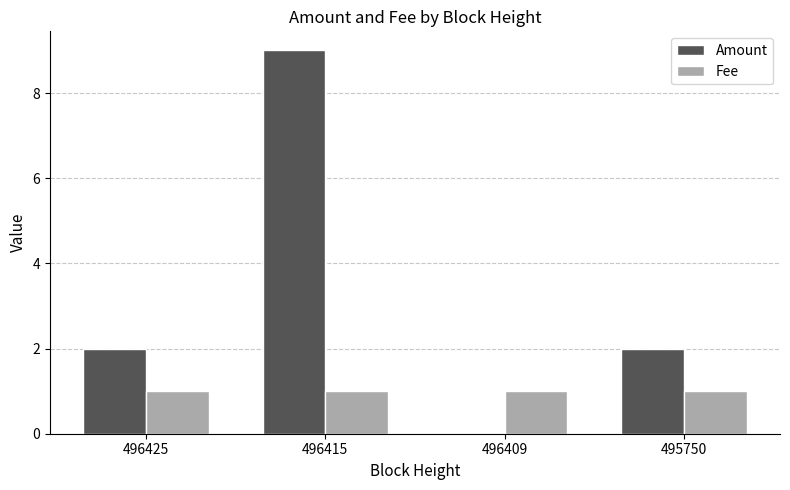

Does the chart contain stacked bars?

No